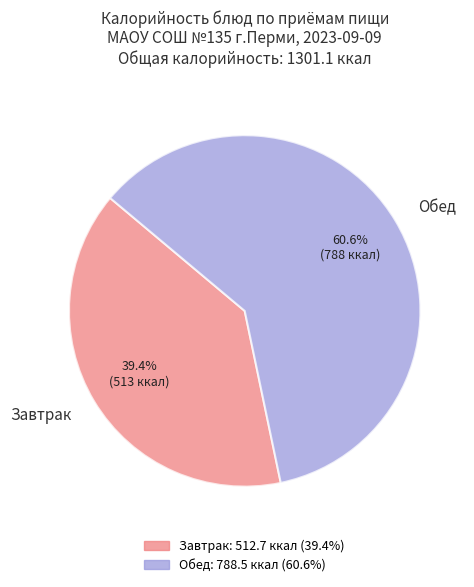

Rank the categories by value from highest to lowest.

Обед, Завтрак